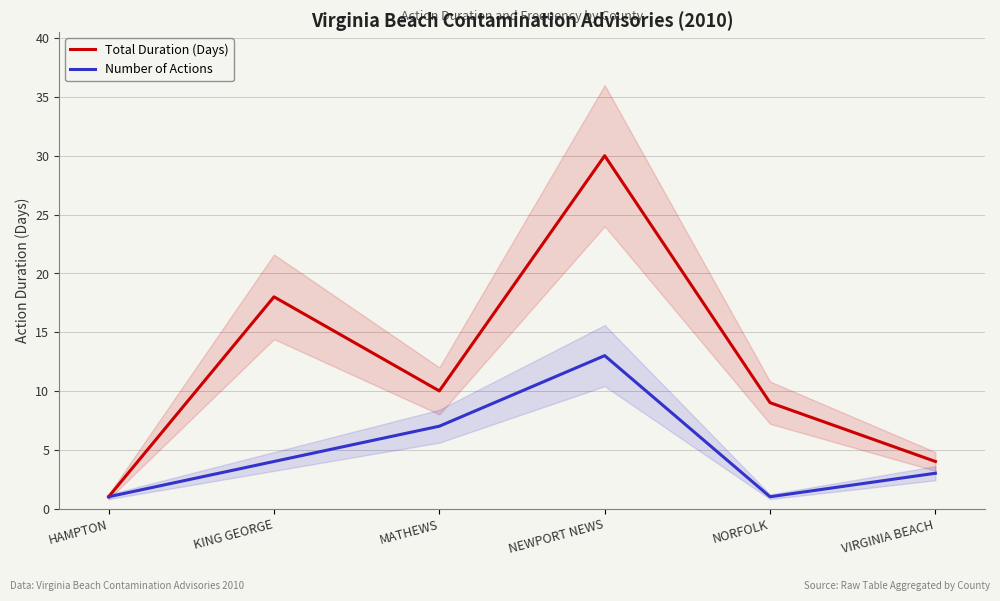

What is the total value across all series at VIRGINIA BEACH?

7